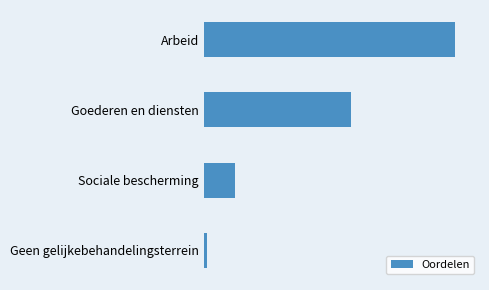

Does the chart contain any negative values?

No